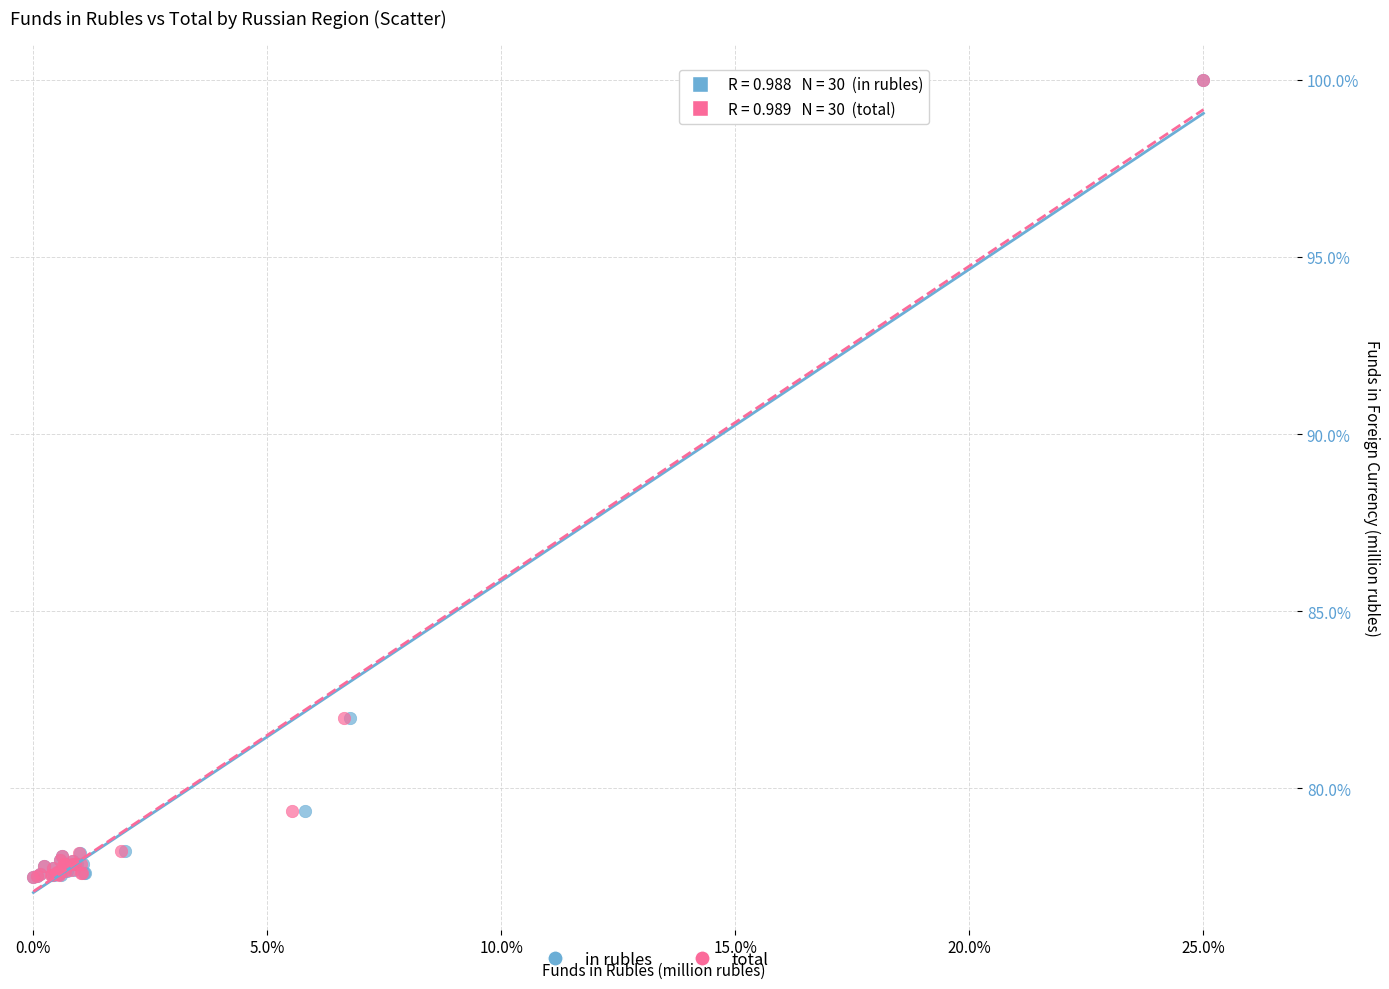

What are all the series names shown in the legend?

in rubles, total